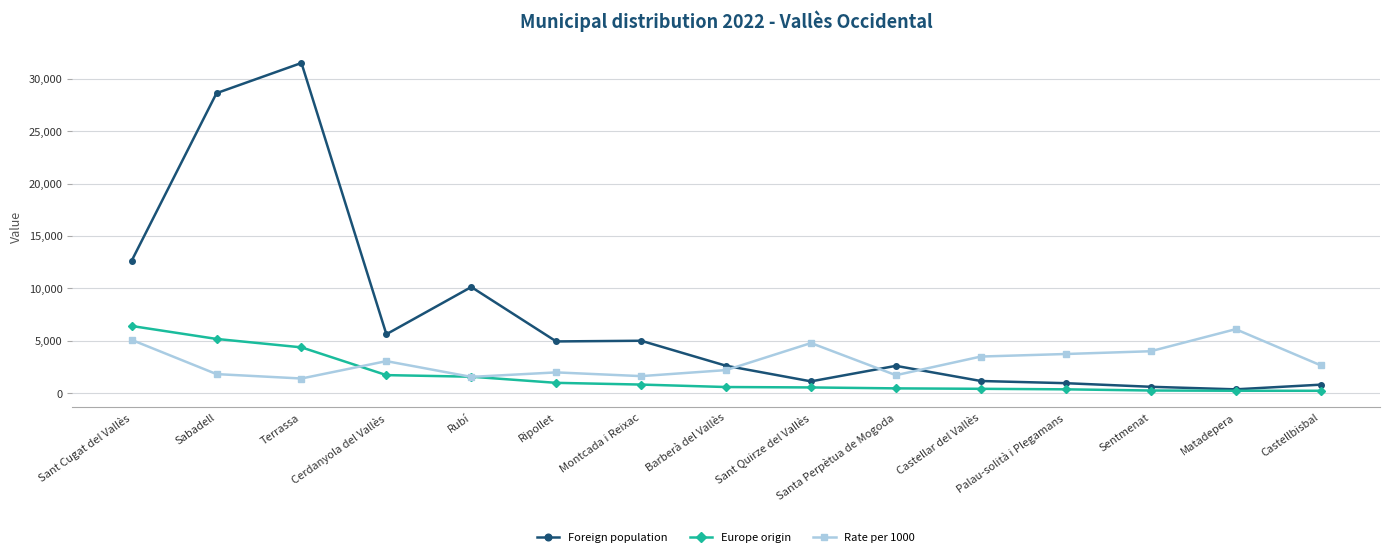

True or false: Foreign population and Rate per 1000 intersect in this chart.

True